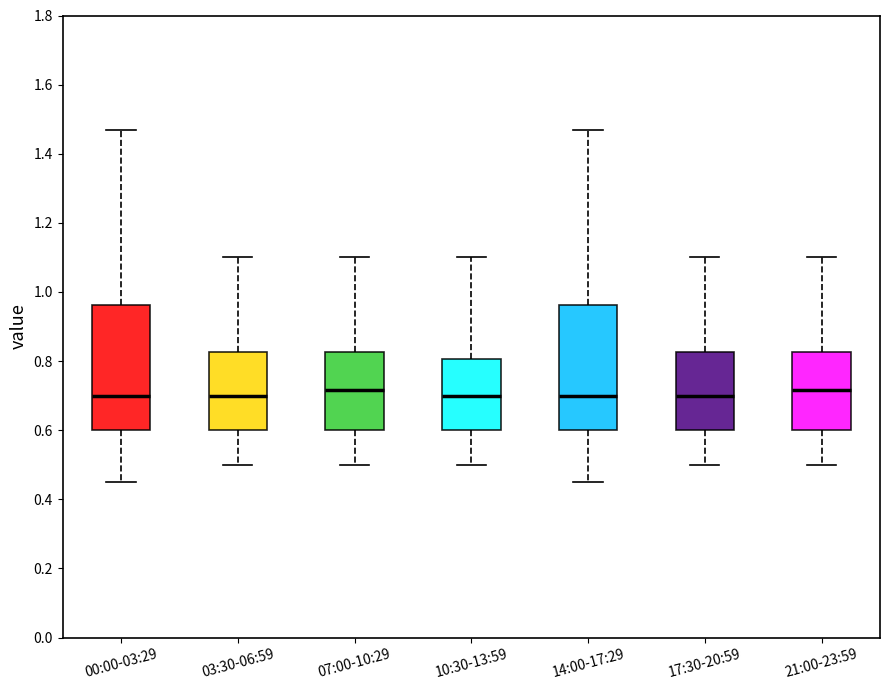

Reading left to right, transcribe this box plot: for each box, give where its median line is, the range the box spans, and where its two whiskers end, as read against the y-axis. The values are not printed on the chart, so give them approximately, as read against the axis.

00:00-03:29: median 0.70, box 0.60 to 0.96, whiskers 0.46 to 1.48
03:30-06:59: median 0.70, box 0.60 to 0.82, whiskers 0.50 to 1.10
07:00-10:29: median 0.72, box 0.60 to 0.82, whiskers 0.50 to 1.10
10:30-13:59: median 0.70, box 0.60 to 0.80, whiskers 0.50 to 1.10
14:00-17:29: median 0.70, box 0.60 to 0.96, whiskers 0.46 to 1.48
17:30-20:59: median 0.70, box 0.60 to 0.82, whiskers 0.50 to 1.10
21:00-23:59: median 0.72, box 0.60 to 0.82, whiskers 0.50 to 1.10